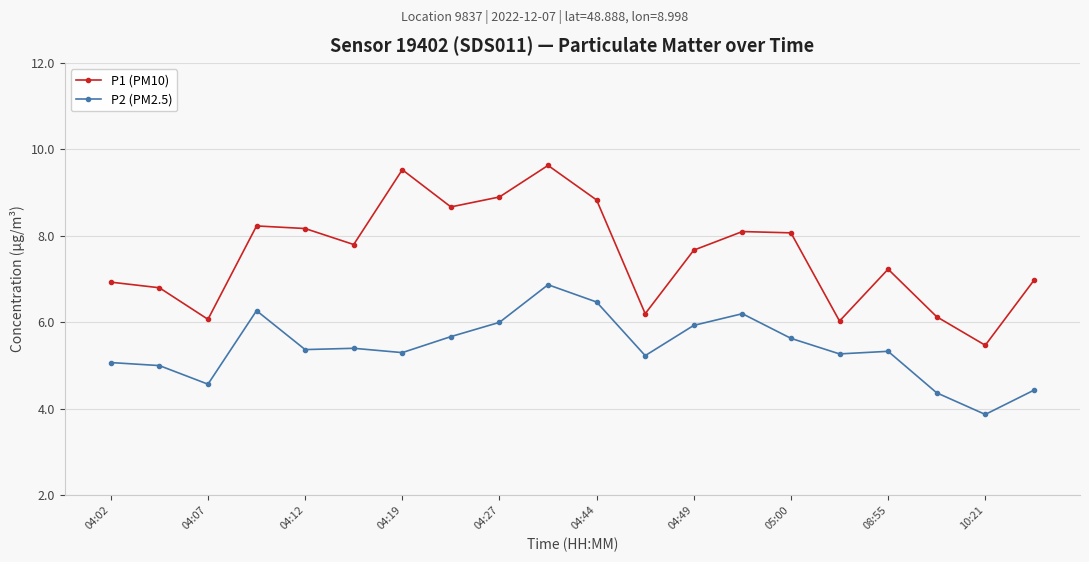

List the series in order of their overall mean, highest first.

P1 (PM10), P2 (PM2.5)